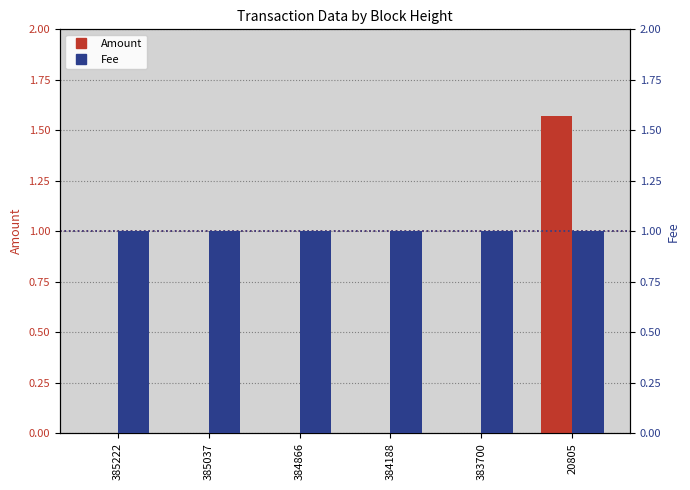

At which category is the sum across all series the highest?

20805